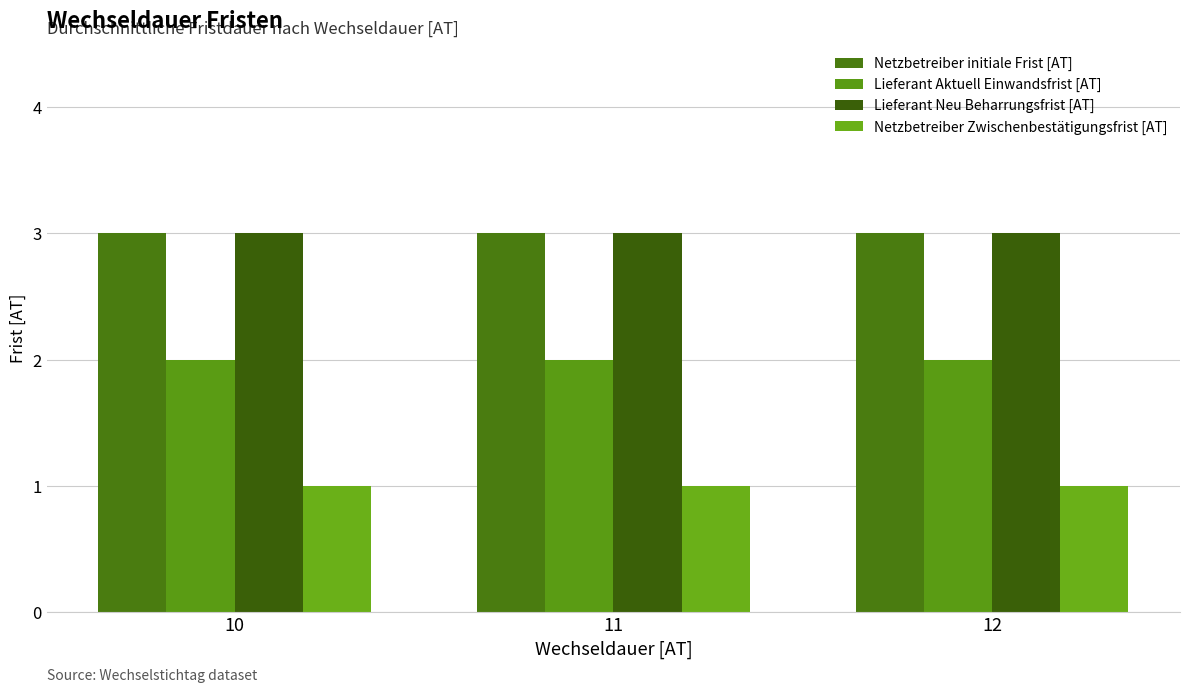

What is the greatest value displayed?

3